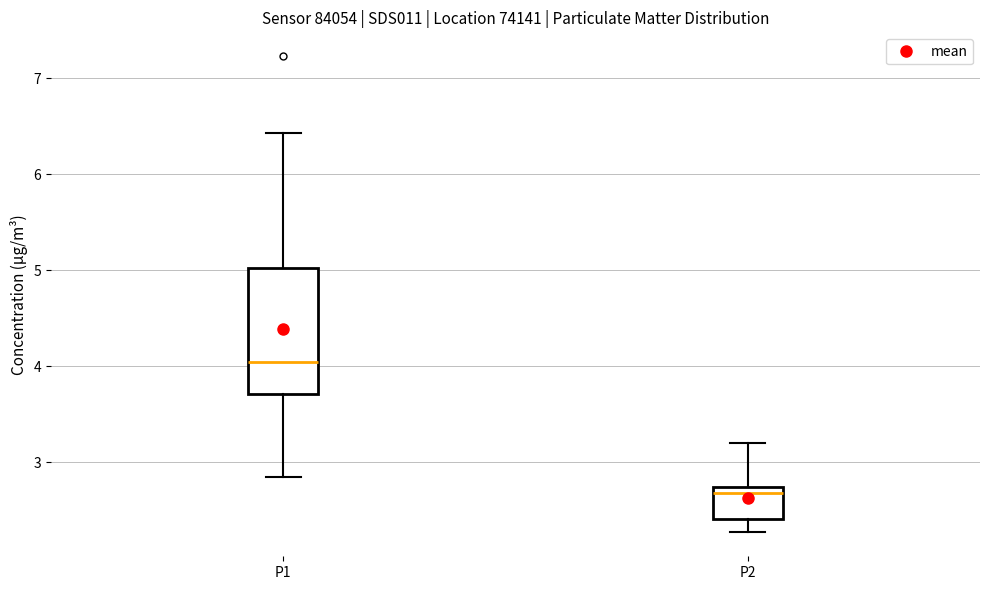

Which box's median line is the highest?

P1